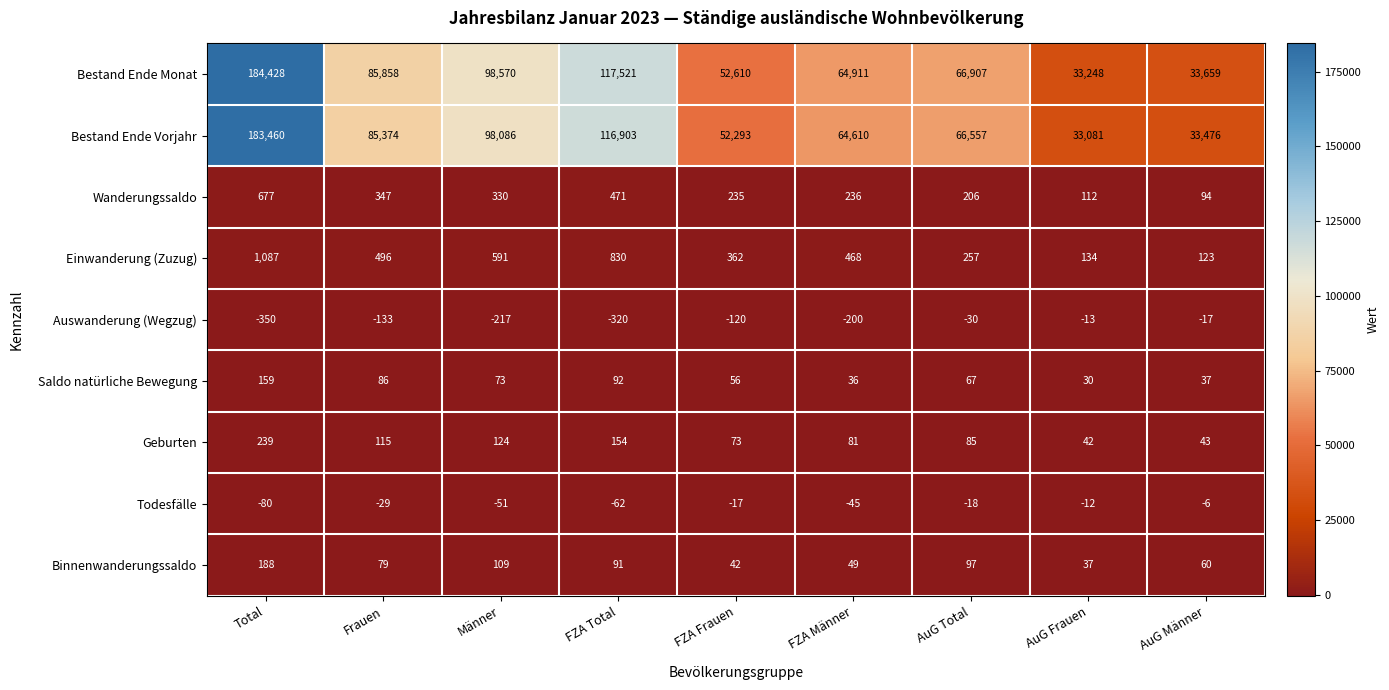

At how many categories does at least one series exceed 154345?

1